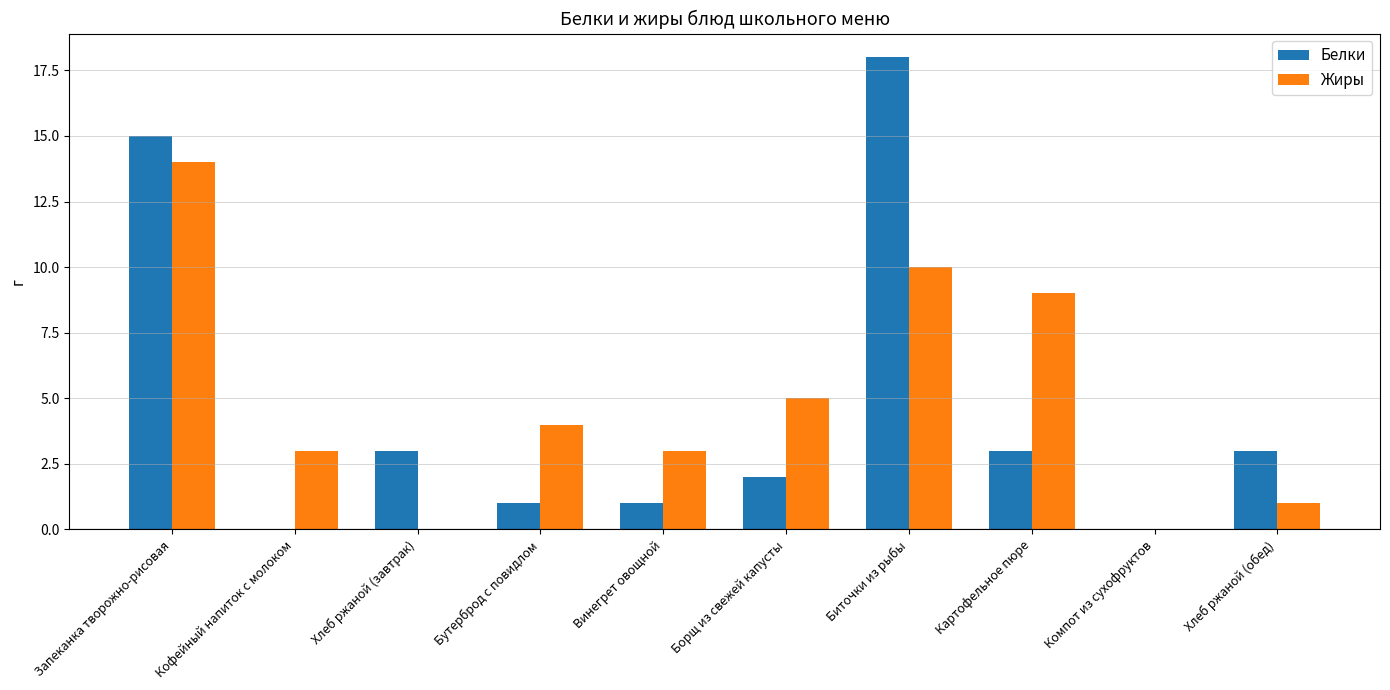

Reading left to right, list all the values displayed in this chart.

Белки: 15	0	3	1	1	2	18	3	0	3
Жиры: 14	3	0	4	3	5	10	9	0	1